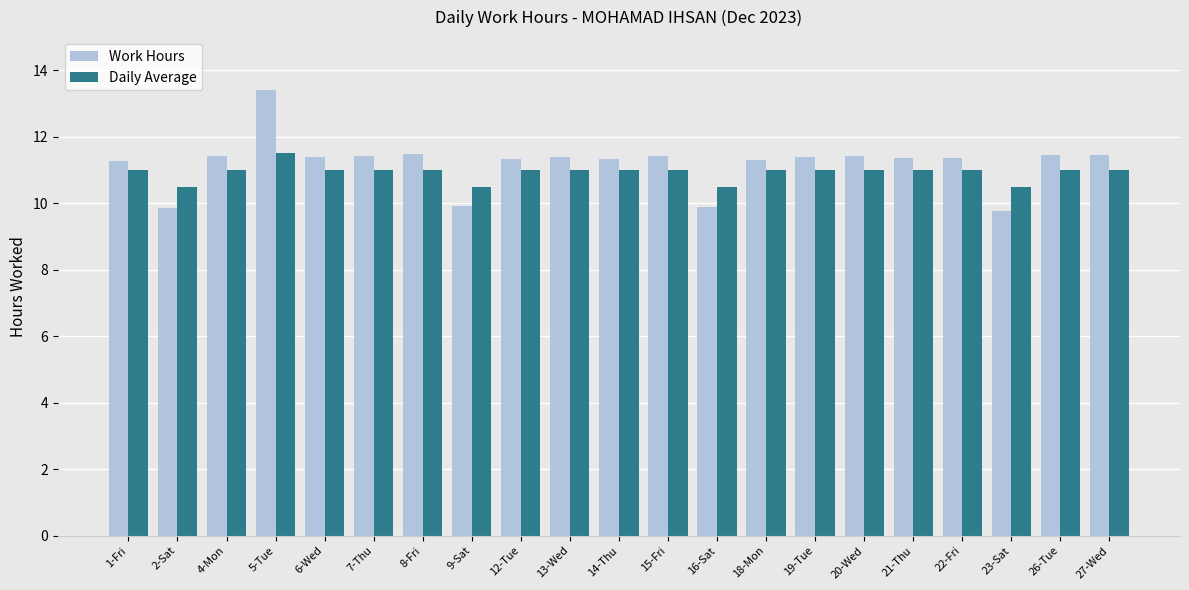

Which category has the highest value across all series?

5-Tue